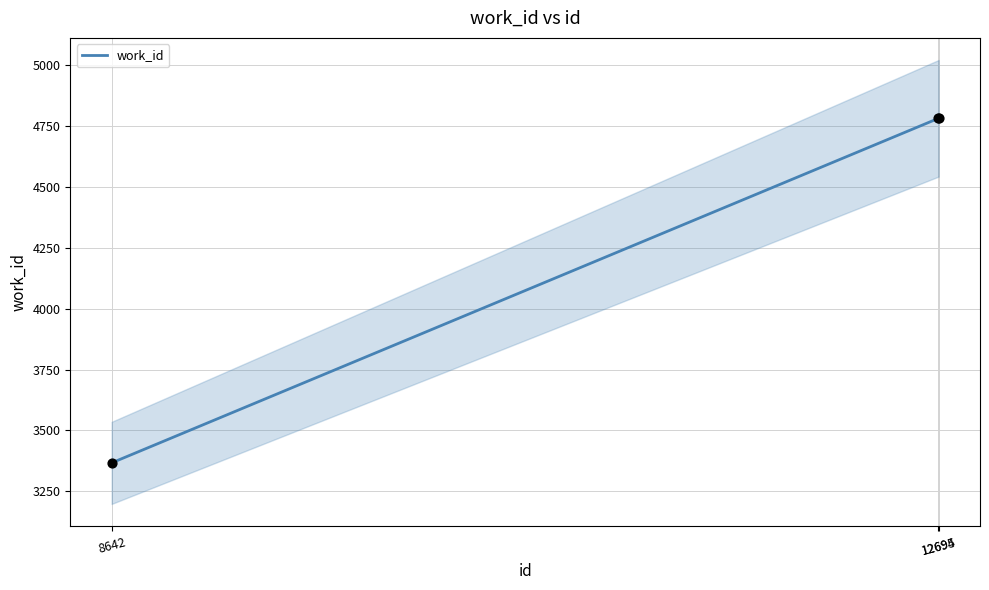

What is the change in value from 8642 to 12695?

+1413